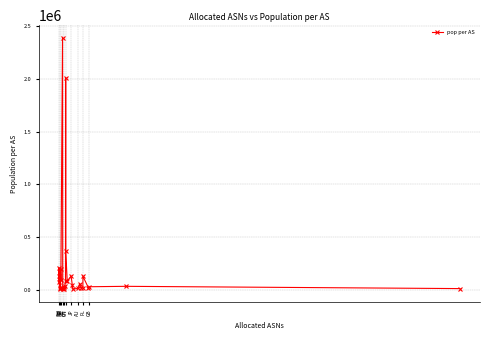

What is the average value?

212211